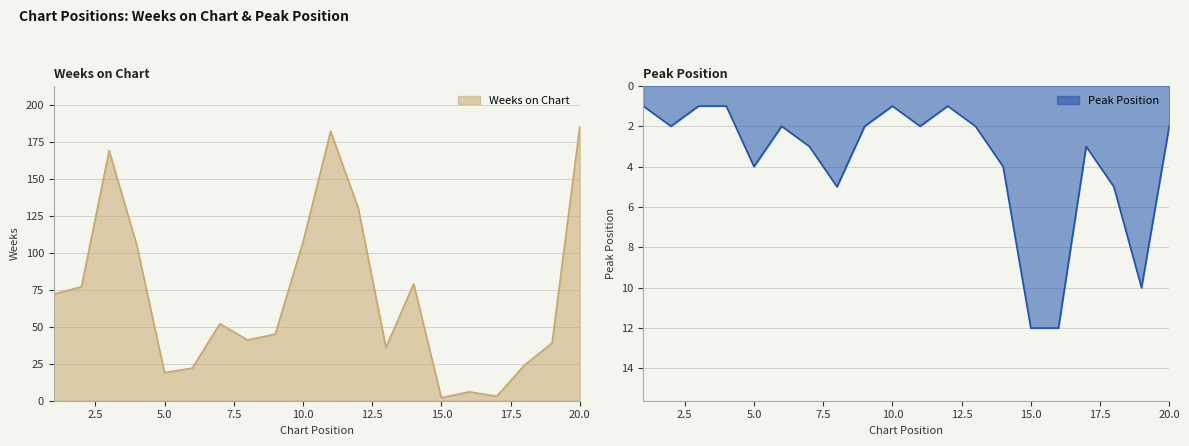

What is the total value across all series at 12?

131